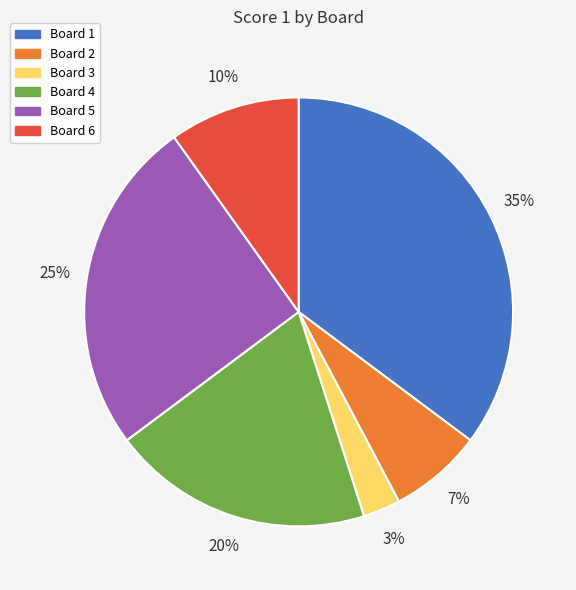

Do Board 1 and Board 6 together represent more than half of the pie?

No